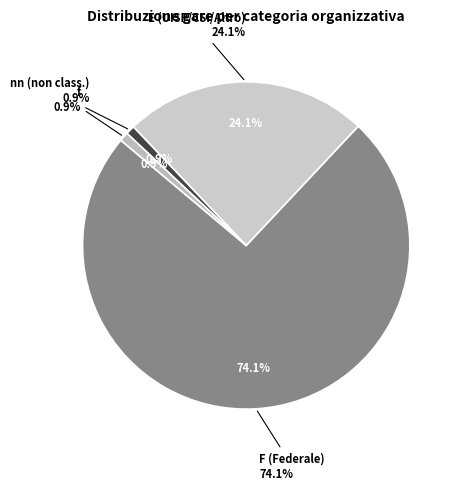

Is it true that nn is 1% of the pie?

True